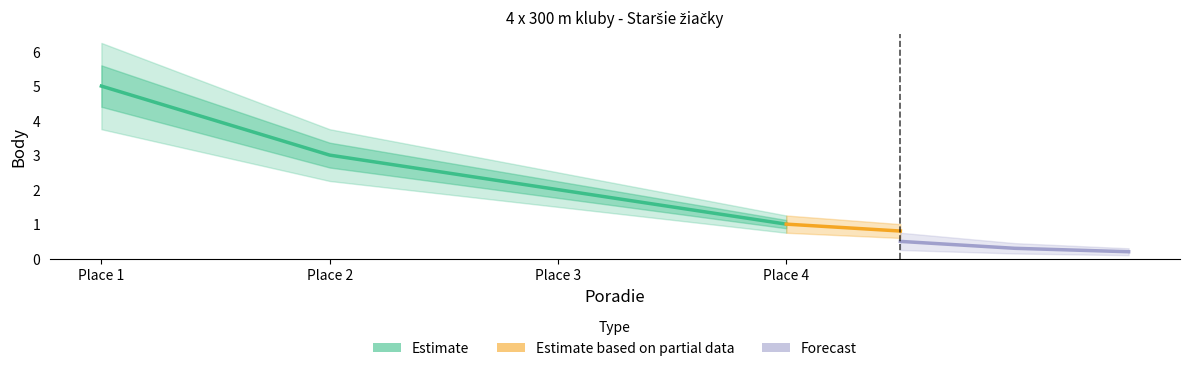

What is the value of the 1st point from the left?

5